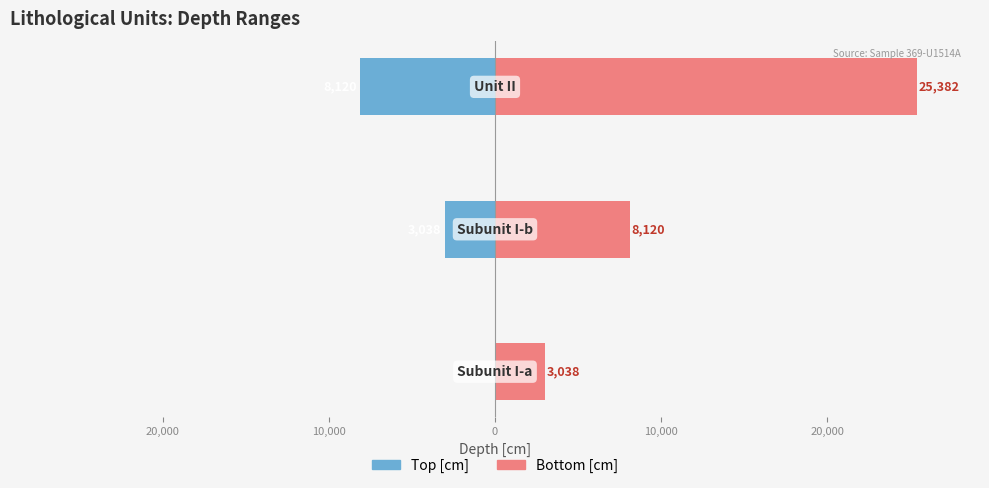

What is the difference between the maximum and minimum values in the Bottom [cm] series?

22344